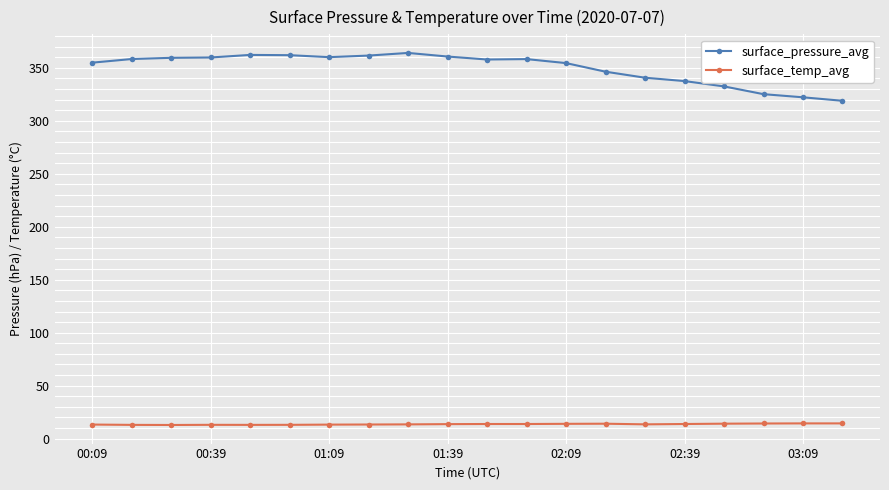

At how many categories does at least one series exceed 76?

20